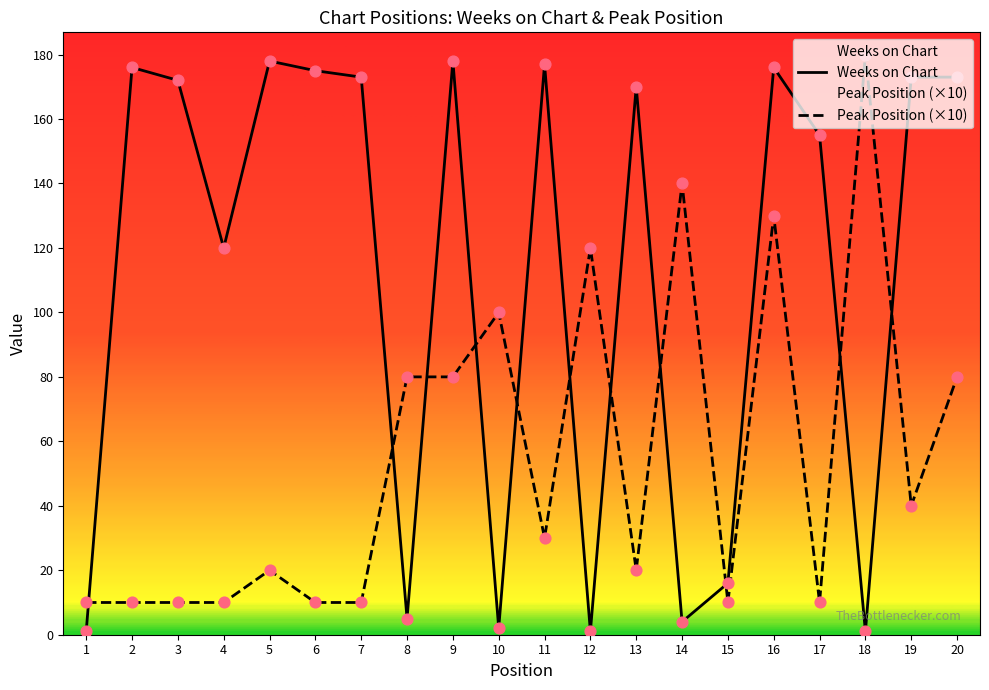

At which category is the sum across all series the highest?

16